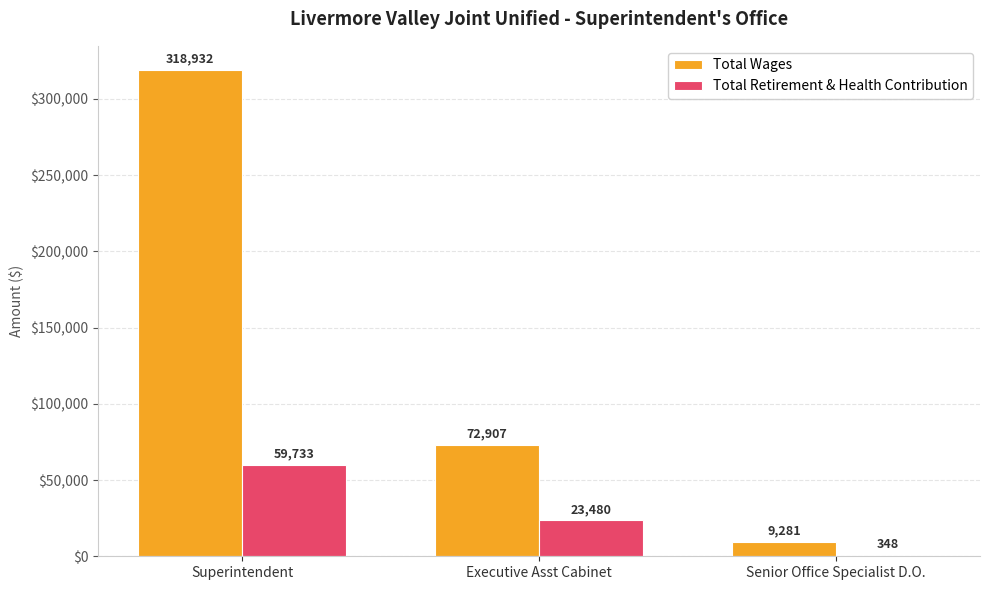

Is the value of Total Wages at Senior Office Specialist D.O. greater than the value of Total Retirement & Health Contribution at Executive Asst Cabinet?

No